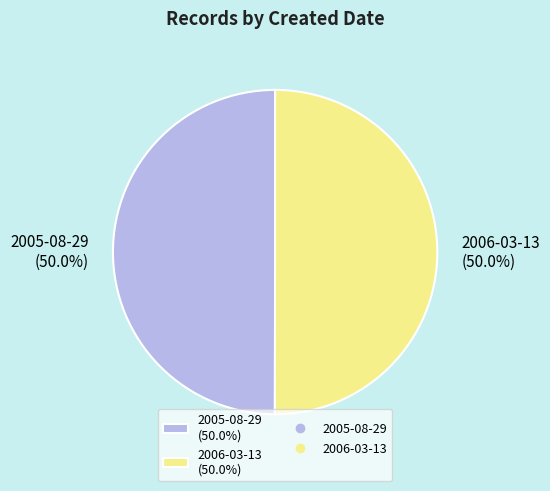

Count the number of slices in the pie.

2